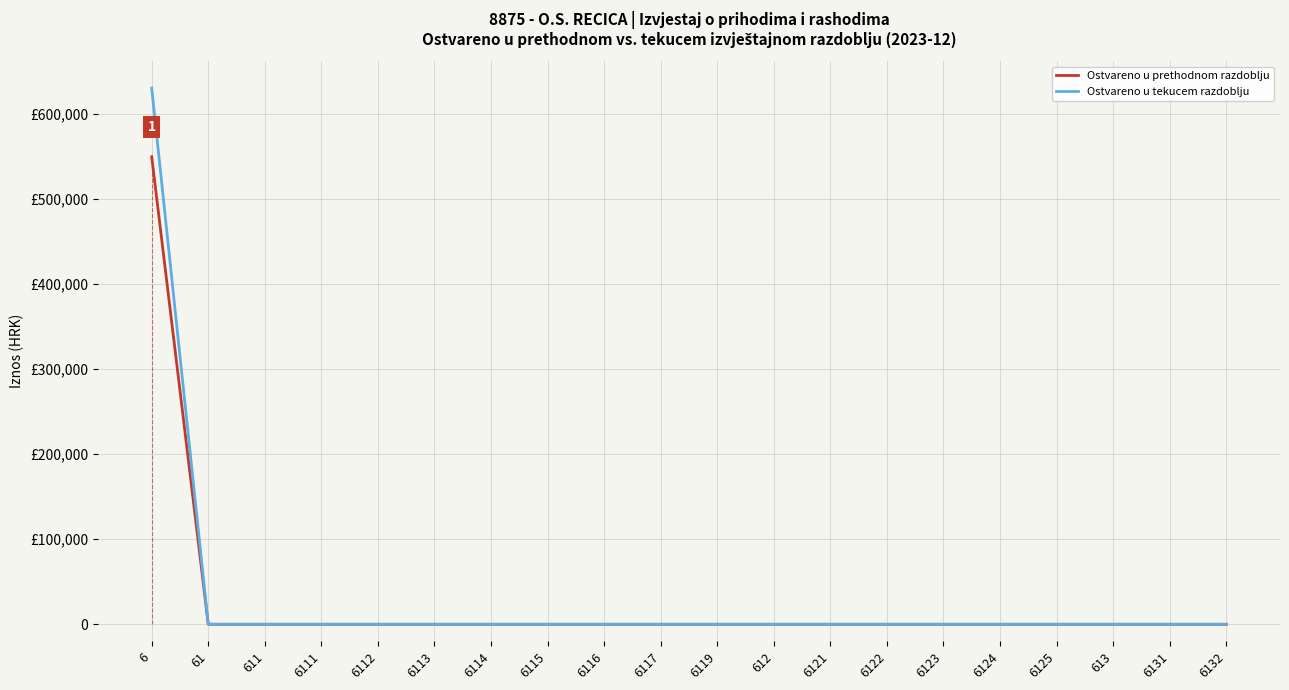

True or false: Ostvareno u tekucem razdoblju and Ostvareno u prethodnom razdoblju intersect in this chart.

False